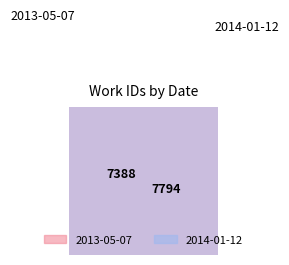

What is the change in value from 2013-05-07 to 2014-01-12?

+406